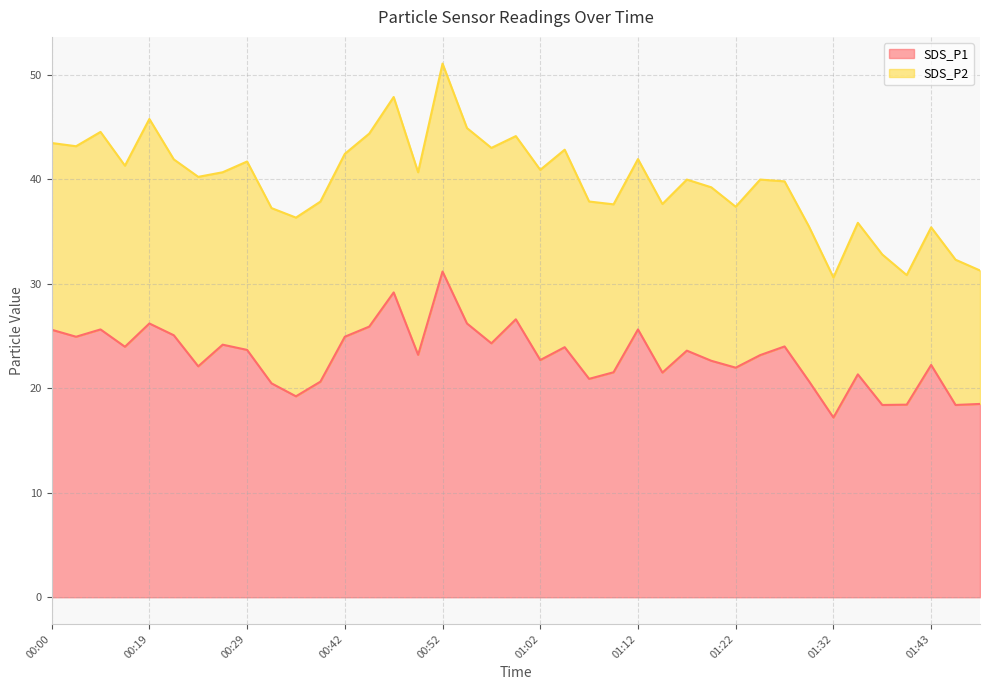

Where is the data nearest to the value 24?

01:27